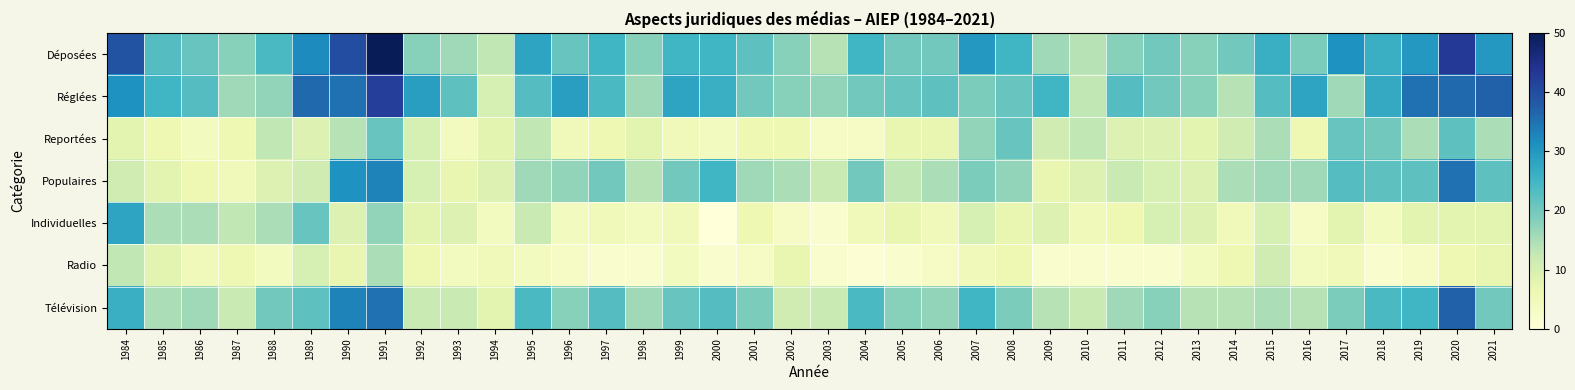

At how many categories does at least one series exceed 20?

29